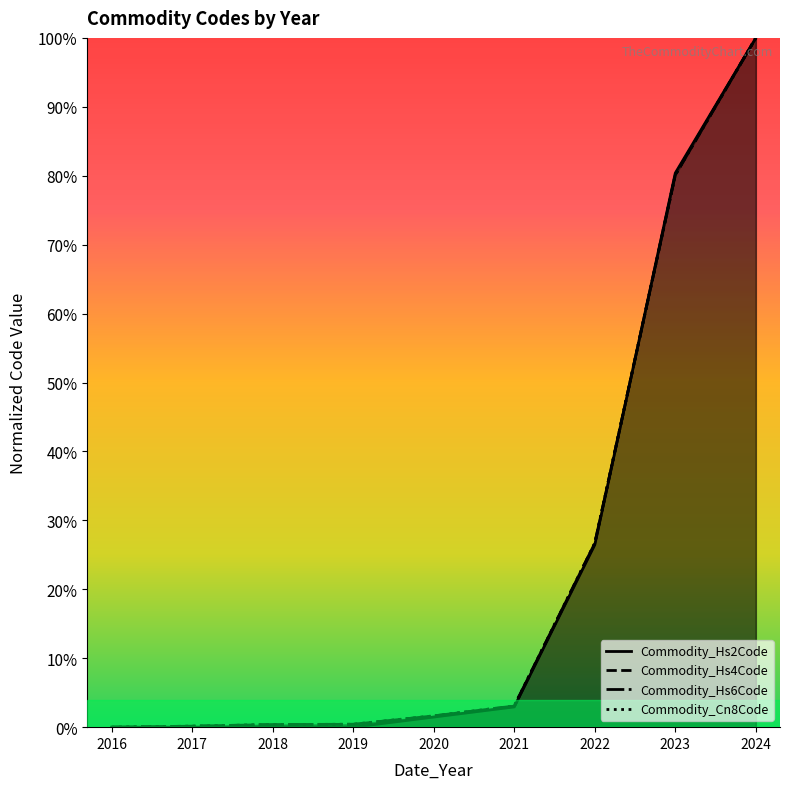

What is the difference between the second highest and minimum values in the Commodity_Hs6Code series?

80.1